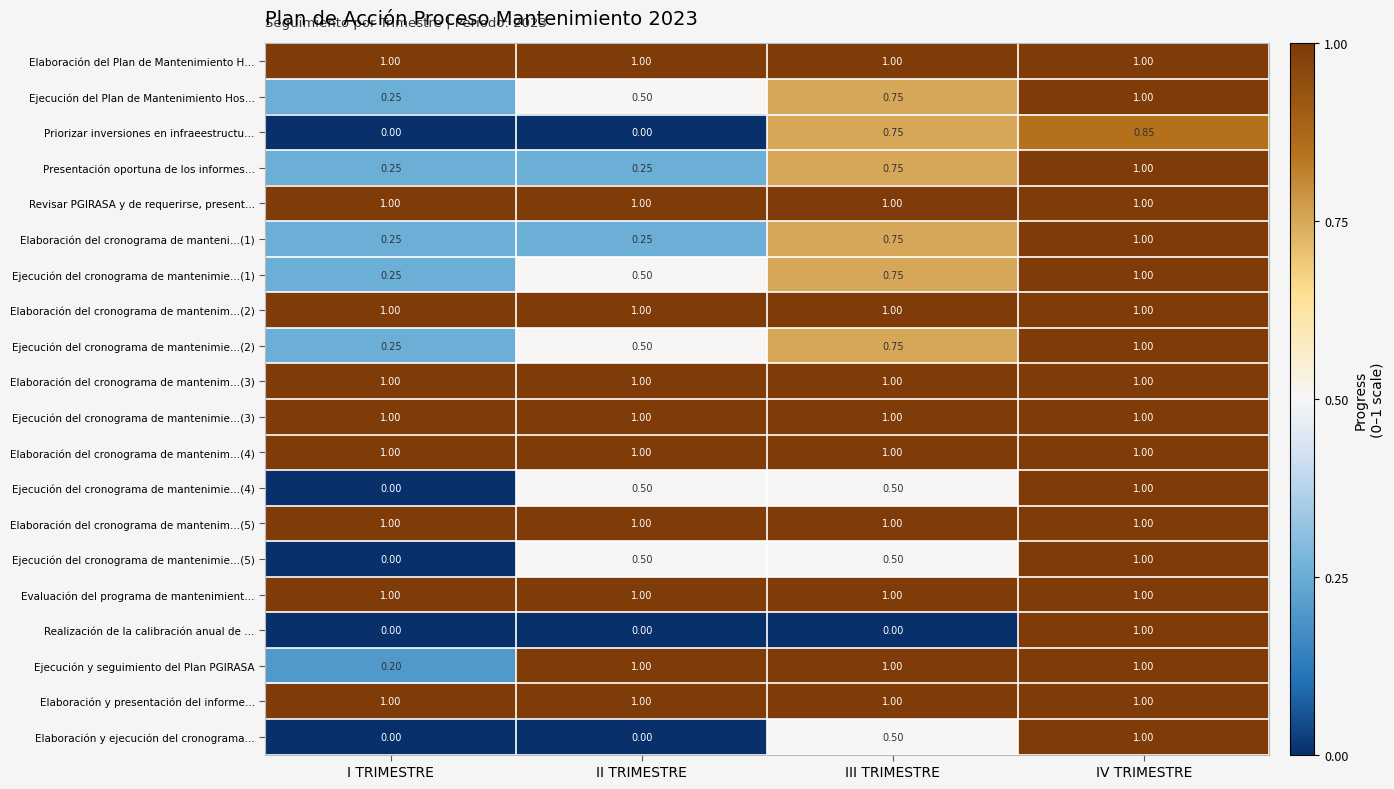

At which category is the sum across all series the highest?

IV TRIMESTRE